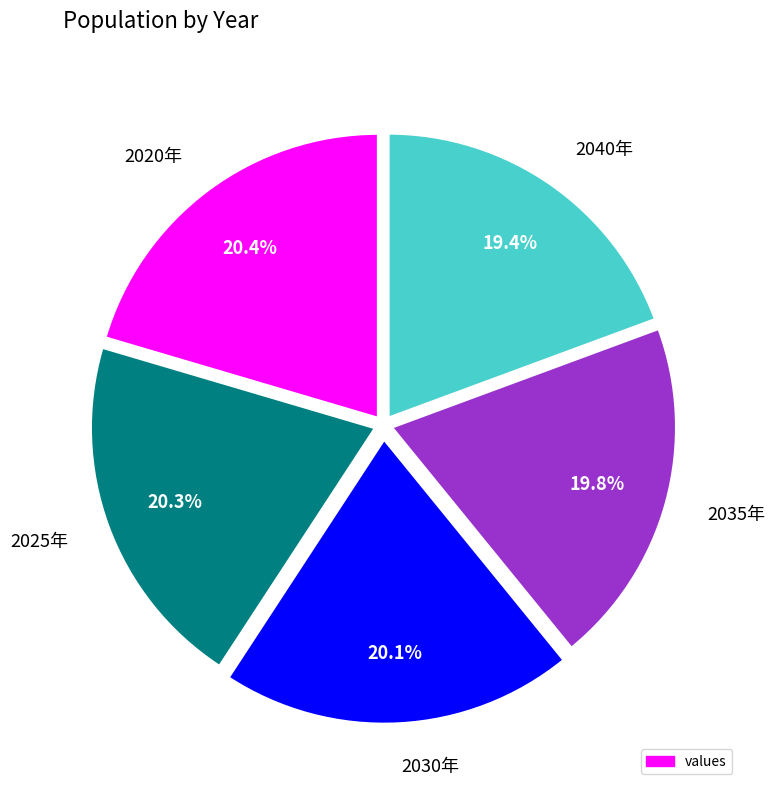

What portion of the pie excludes 2040年?

80.6%